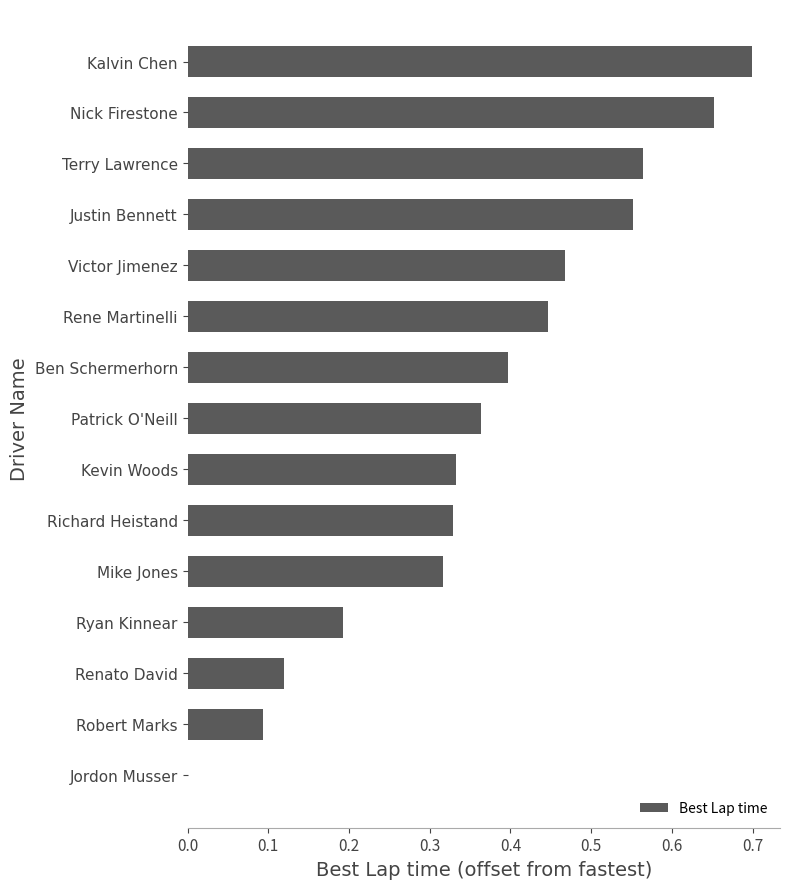

Is it true that the value at Patrick O'Neill is 0.6?

False